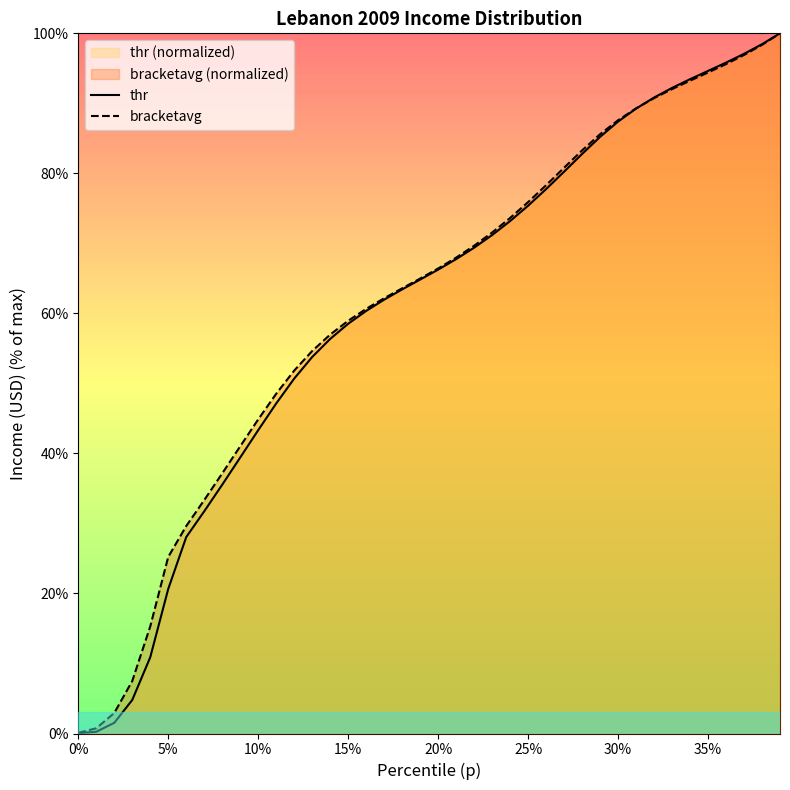

What is the highest value of the thr series?

100.0